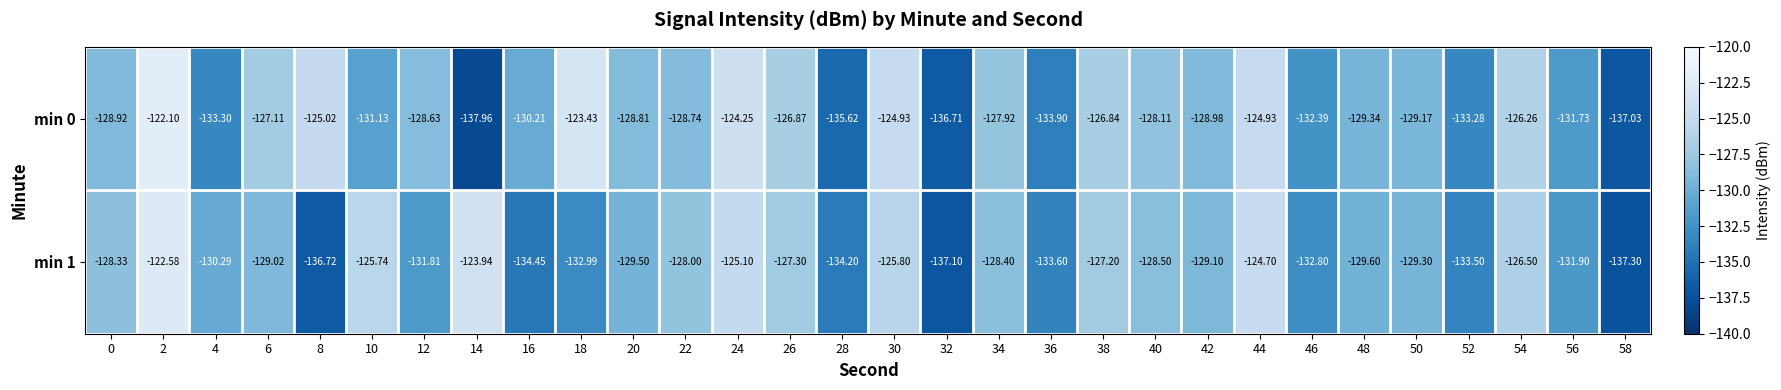

What is the total value across all series at 24?

-249.3